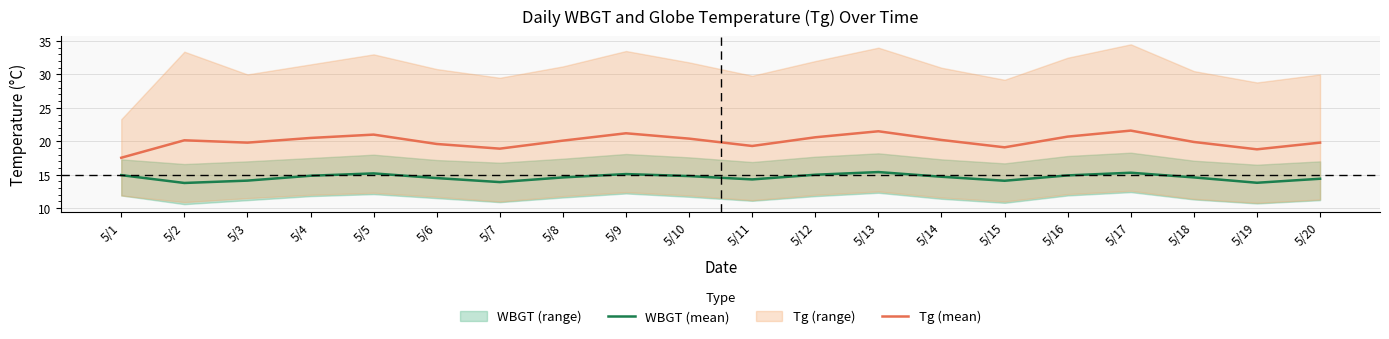

True or false: WBGT (mean) has a value of 4.8 at 5/15.

False